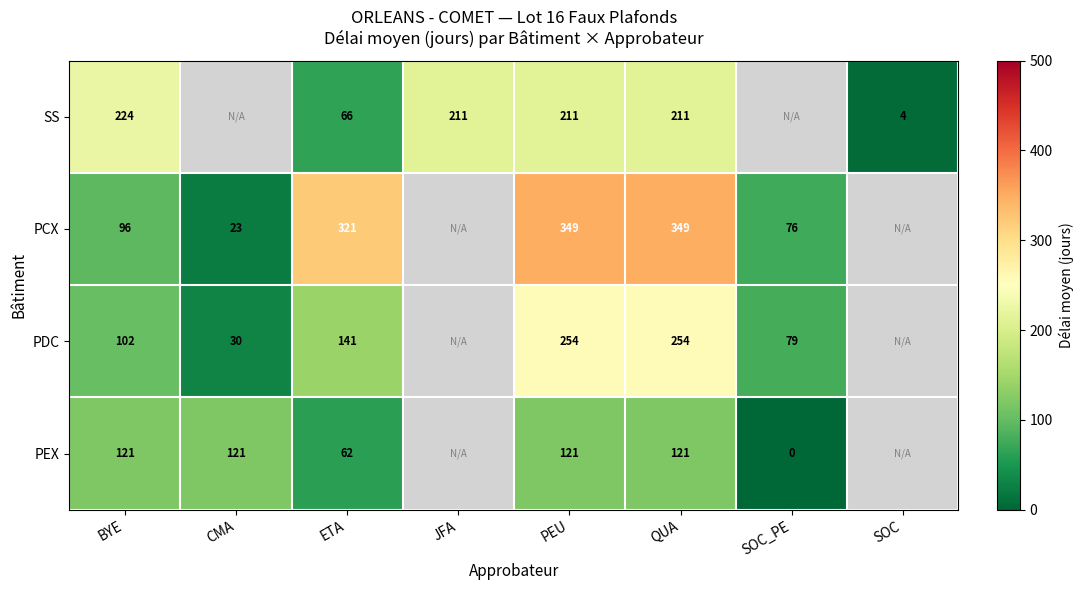

At PEU, list the series in order from largest to smallest.

PCX, PDC, SS, PEX